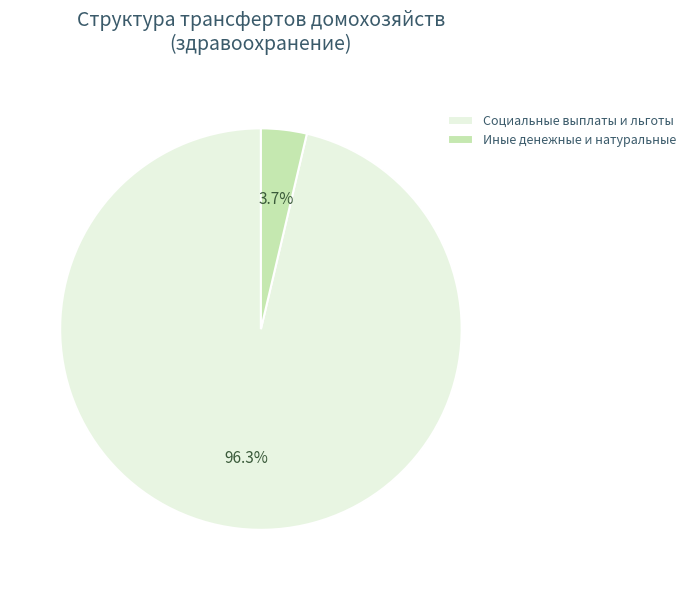

Is Социальные выплаты и льготы the majority of the pie?

Yes